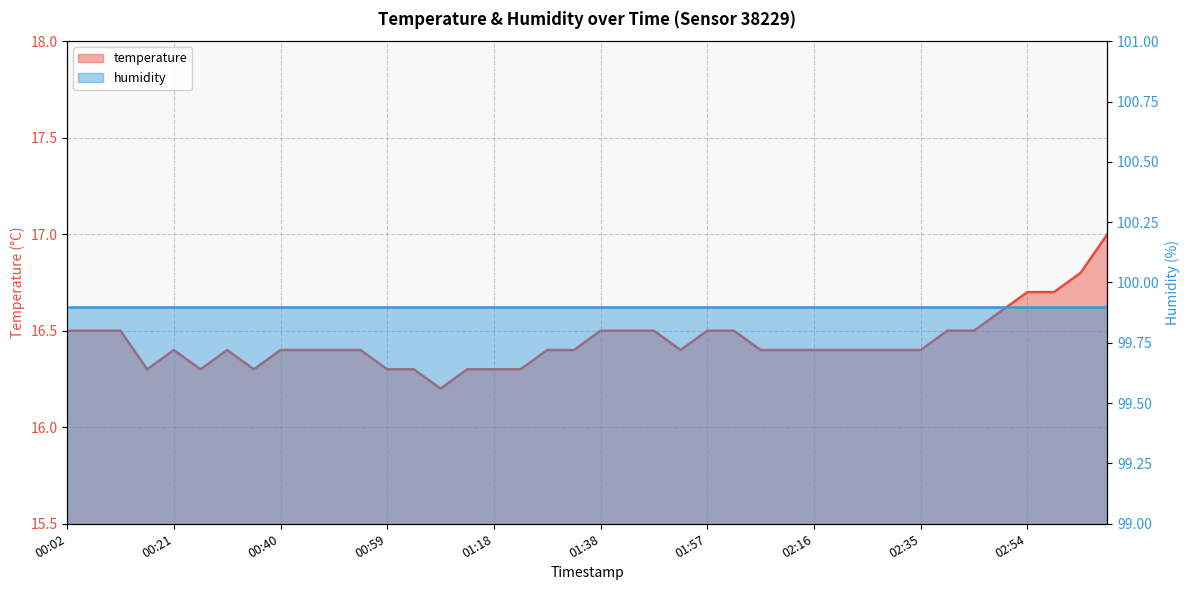

Reading left to right, extract all data points from this chart.

16.5	16.5	16.5	16.3	16.4	16.3	16.4	16.3	16.4	16.4	16.4	16.4	16.3	16.3	16.2	16.3	16.3	16.3	16.4	16.4	16.5	16.5	16.5	16.4	16.5	16.5	16.4	16.4	16.4	16.4	16.4	16.4	16.4	16.5	16.5	16.6	16.7	16.7	16.8	17.0